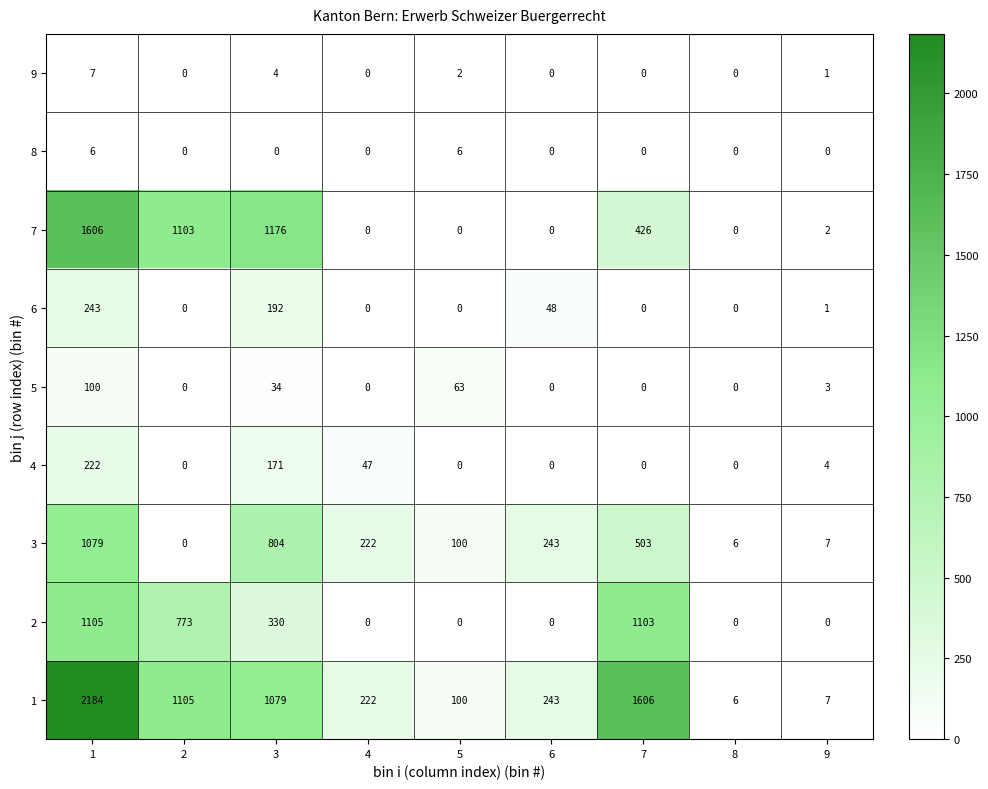

What is the total value across all series at 1?

6552